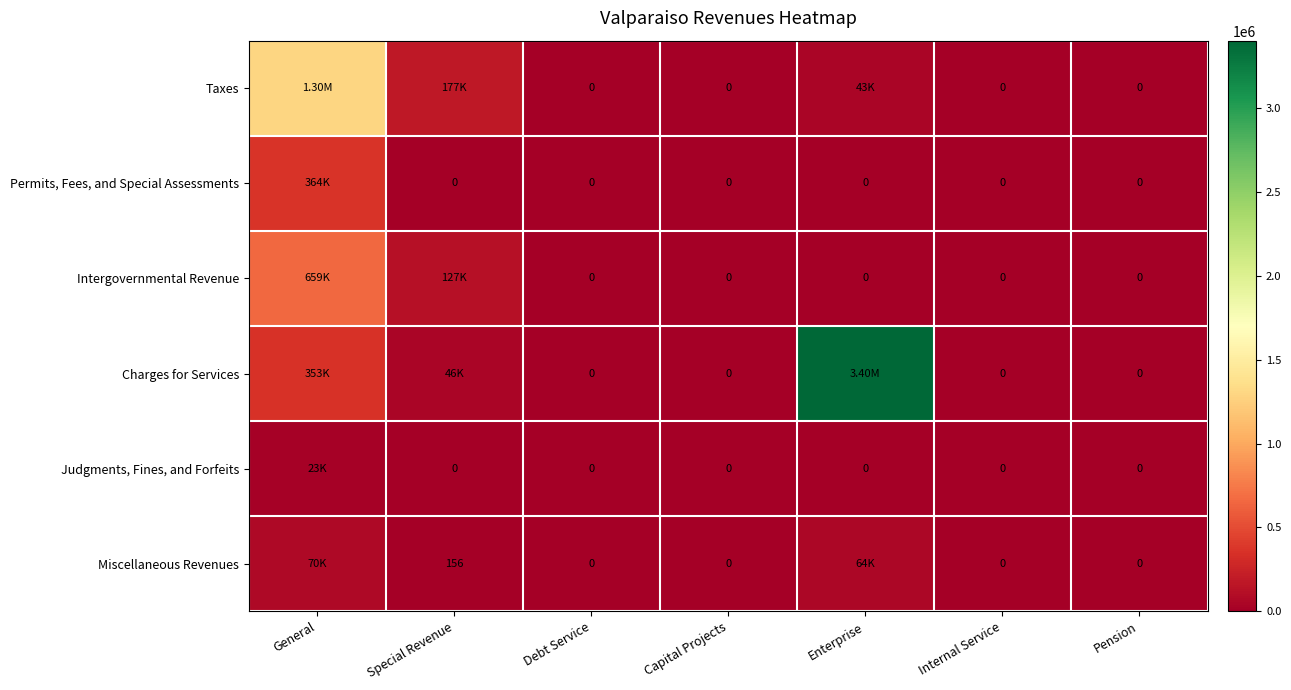

How many data points does each series have?

7